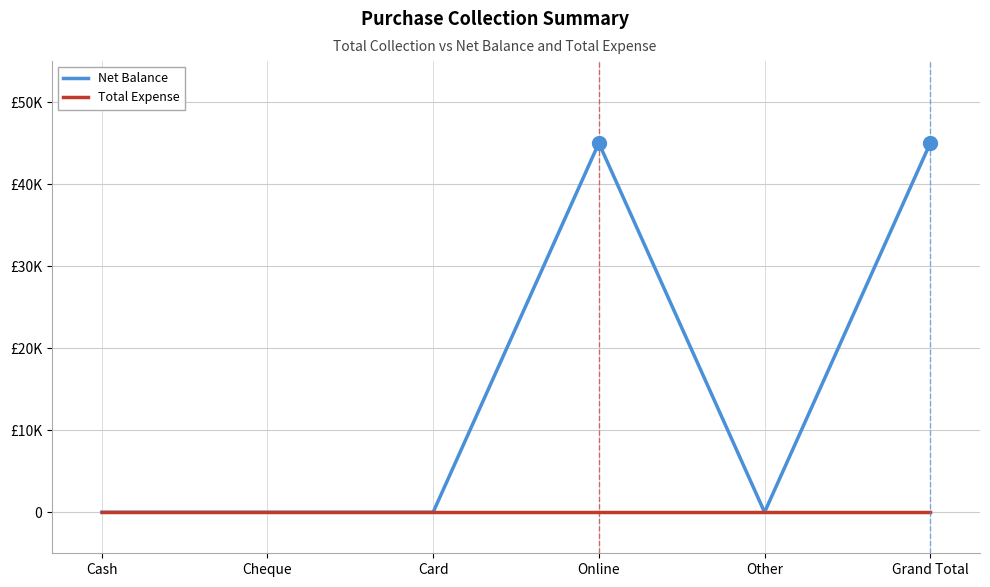

Does the chart have visible grid lines?

Yes